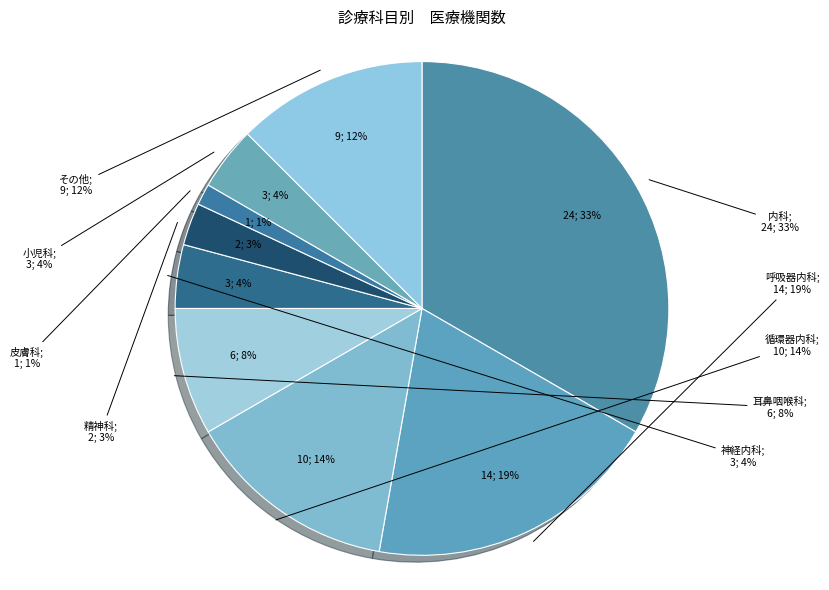

Is there a majority slice in this chart?

No